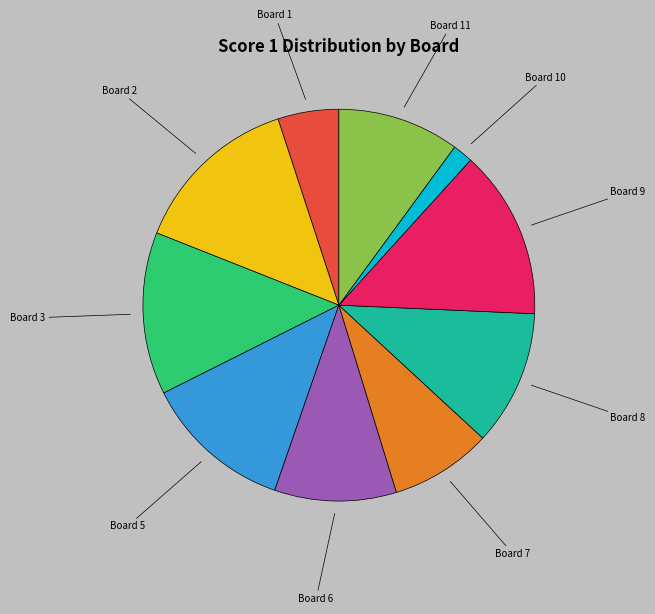

How many slices are in this pie chart?

10